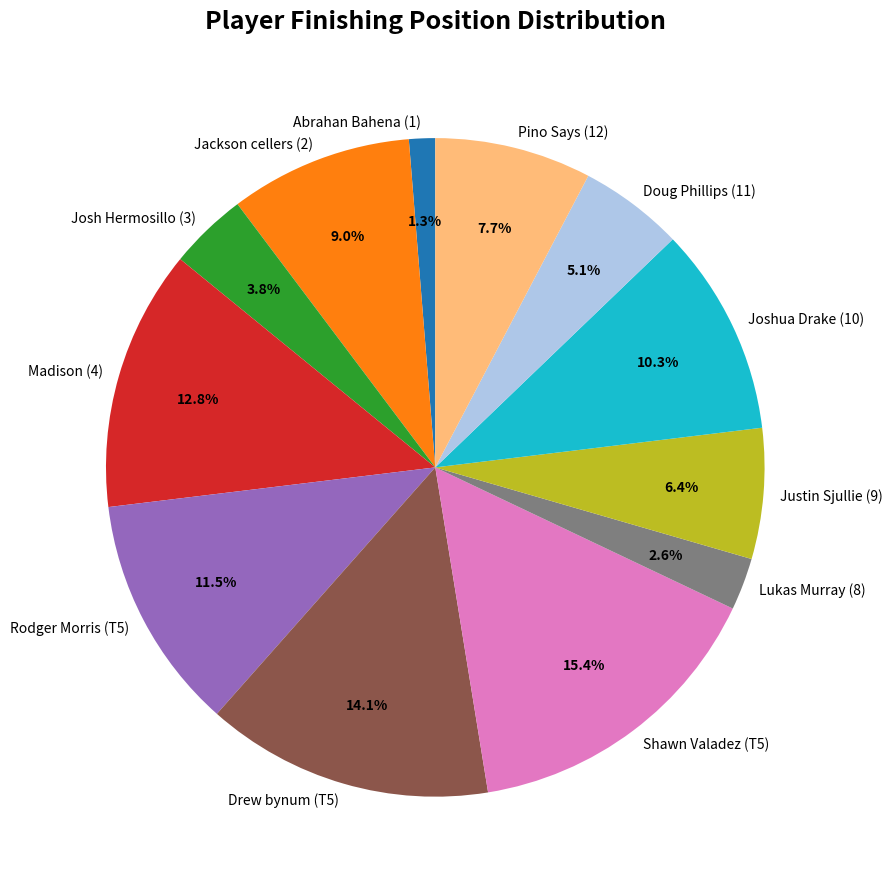

Is it true that Doug Phillips (11) is 12% of the pie?

False